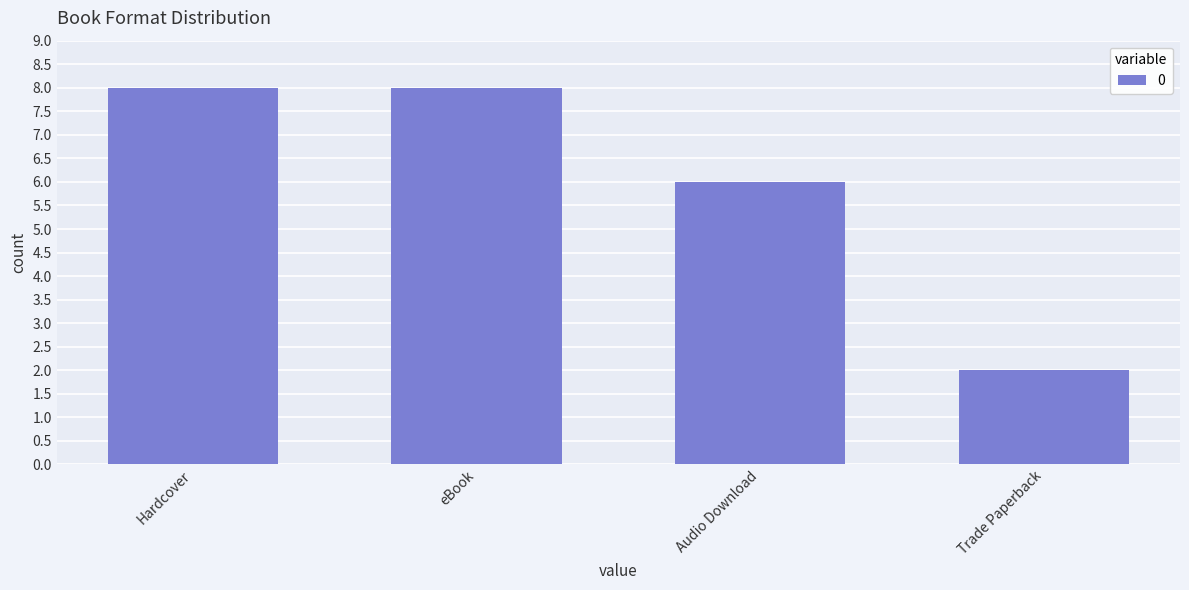

Which has a higher value, Trade Paperback or Audio Download?

Audio Download